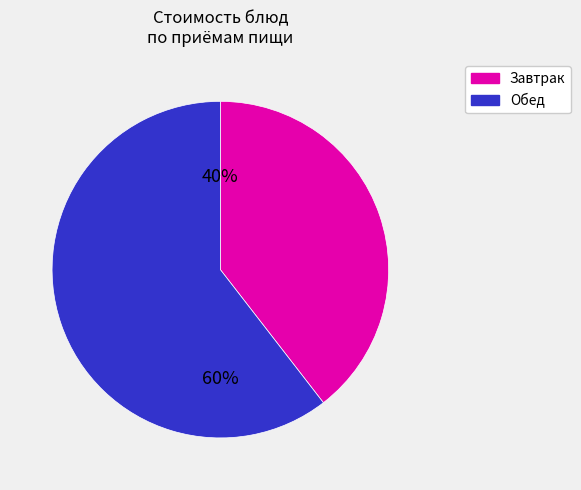

Is there any slice that represents more than half of the pie?

Yes